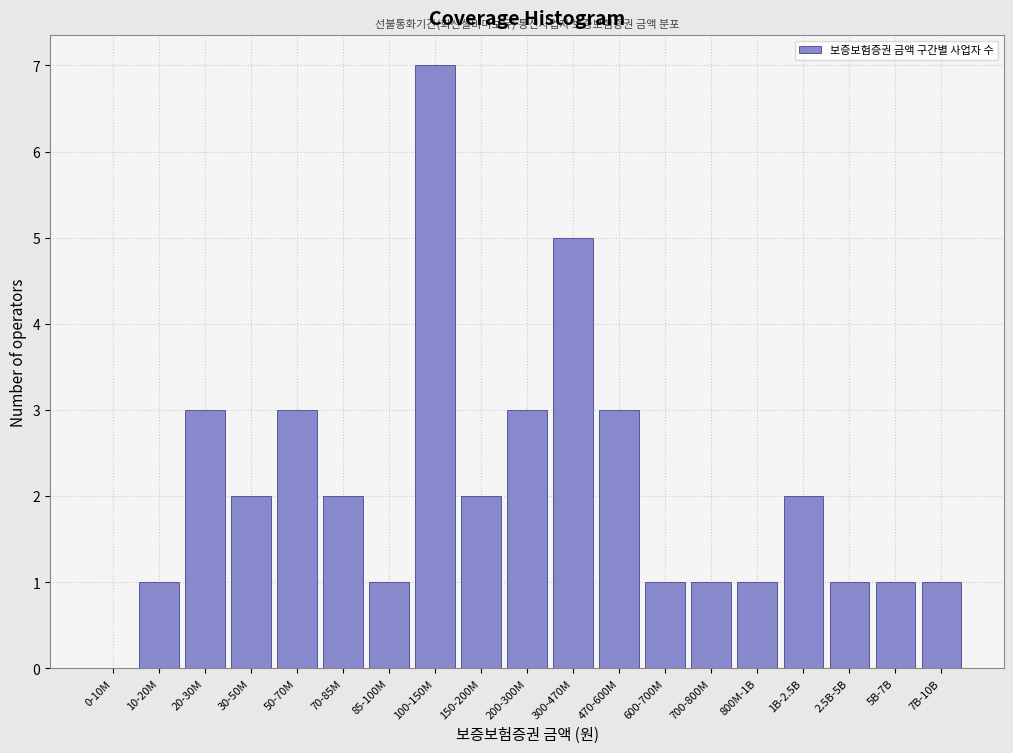

Reading right to left, list all the values displayed in this chart.

7B-10B=1	5B-7B=1	2.5B-5B=1	1B-2.5B=2	800M-1B=1	700-800M=1	600-700M=1	470-600M=3	300-470M=5	200-300M=3	150-200M=2	100-150M=7	85-100M=1	70-85M=2	50-70M=3	30-50M=2	20-30M=3	10-20M=1	0-10M=0